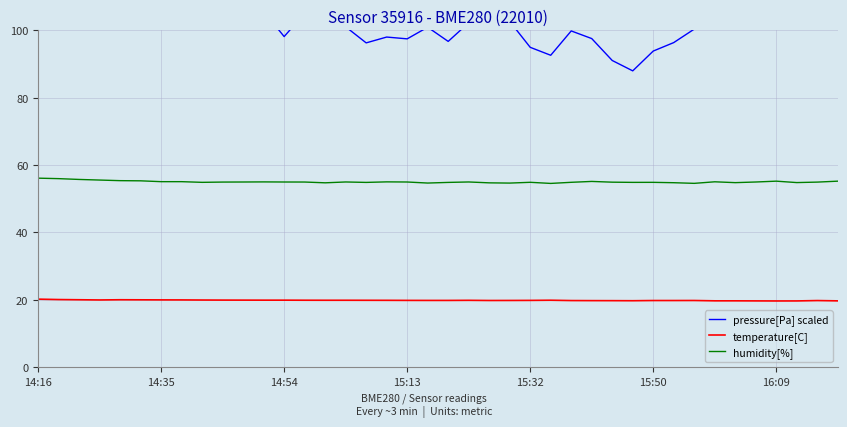

Is it true that humidity[%] equals 55.0 at 14:54?

True